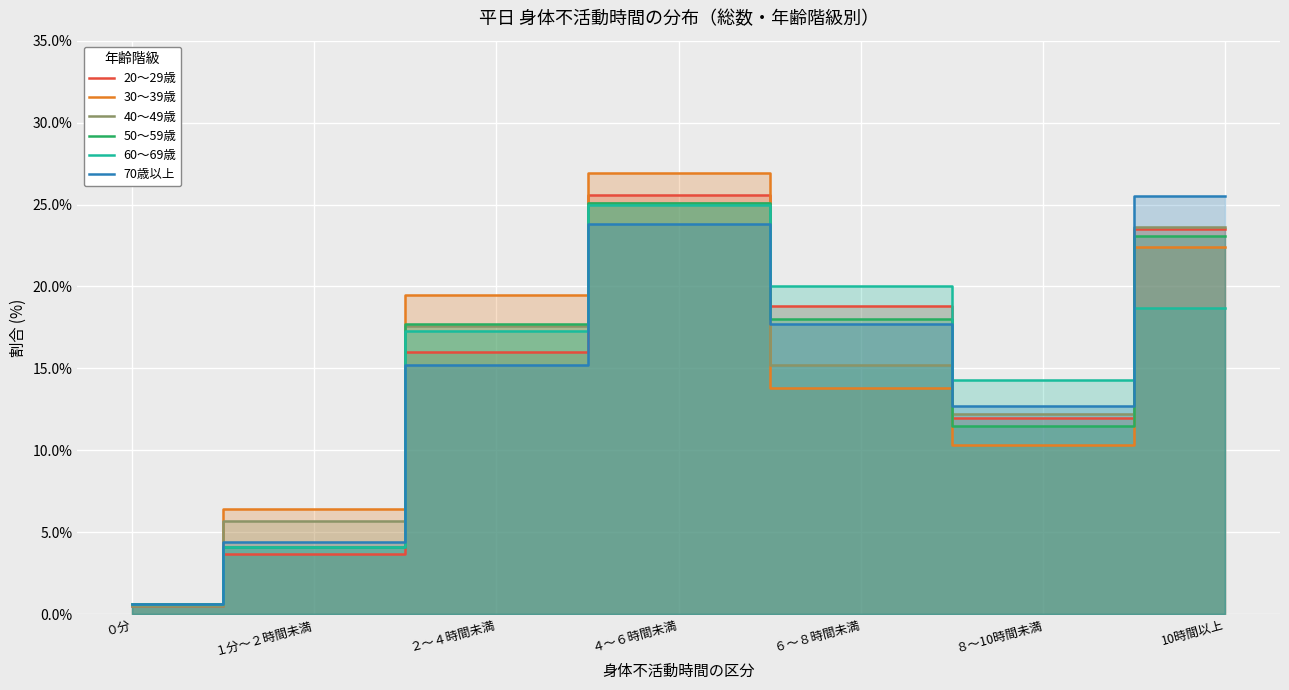

Does the chart display data point markers on the line(s)?

No